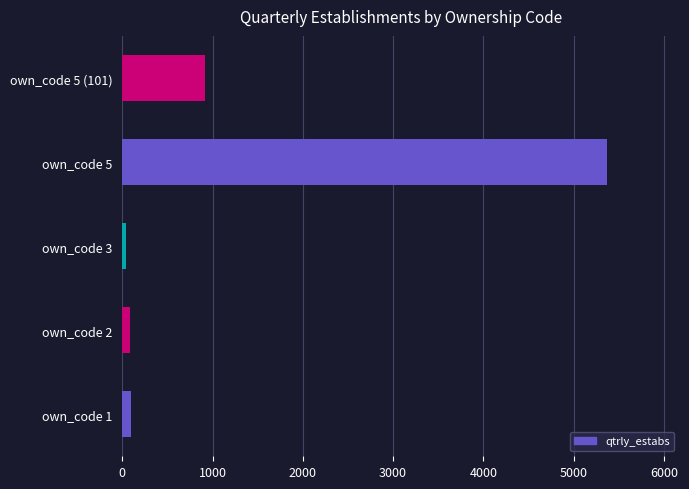

What is the ratio of the value at own_code 5 to the value at own_code 5 (101)?

5.9